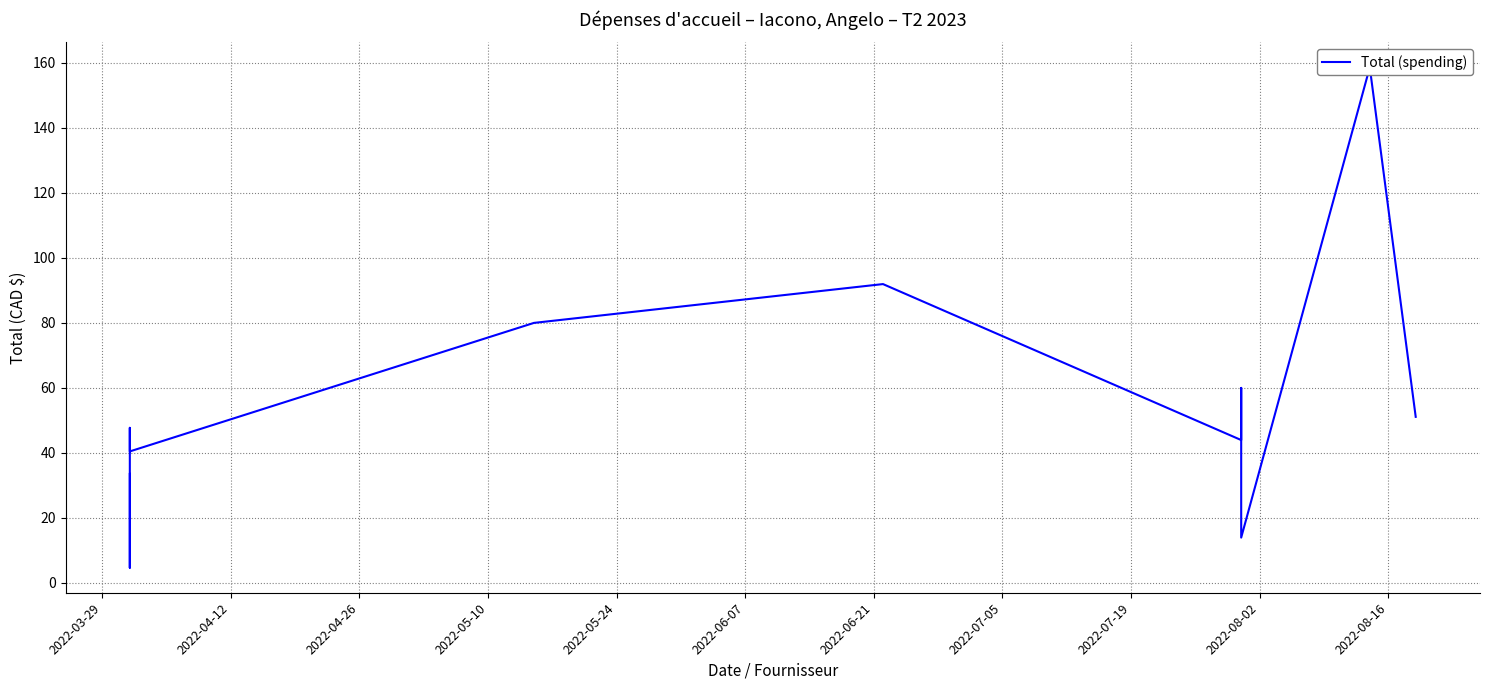

How many lines are shown in the chart?

1